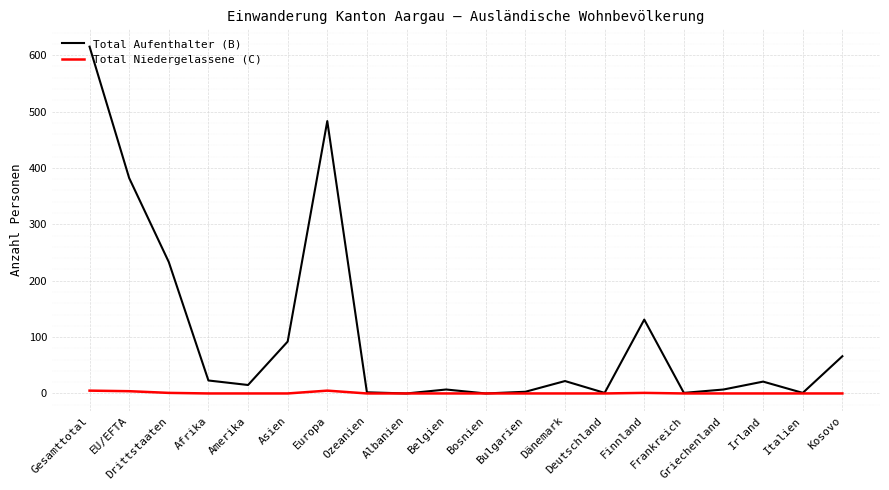

What is the highest value of the Total Aufenthalter (B) series?

615